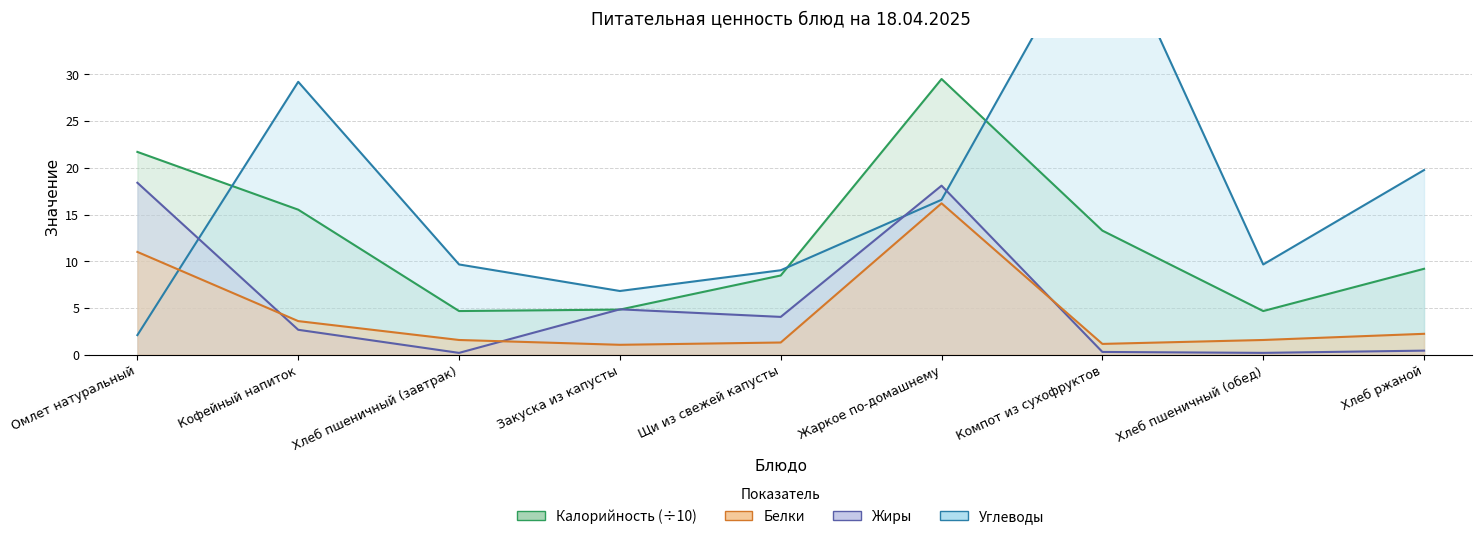

How many times do Жиры and Углеводы cross each other?

3